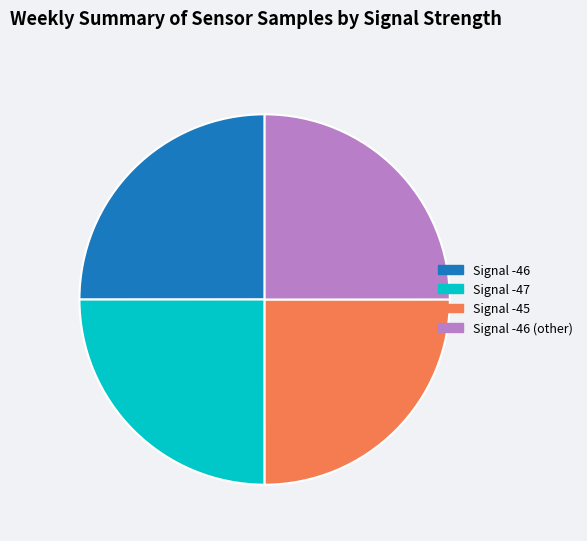

Is there a majority slice in this chart?

No